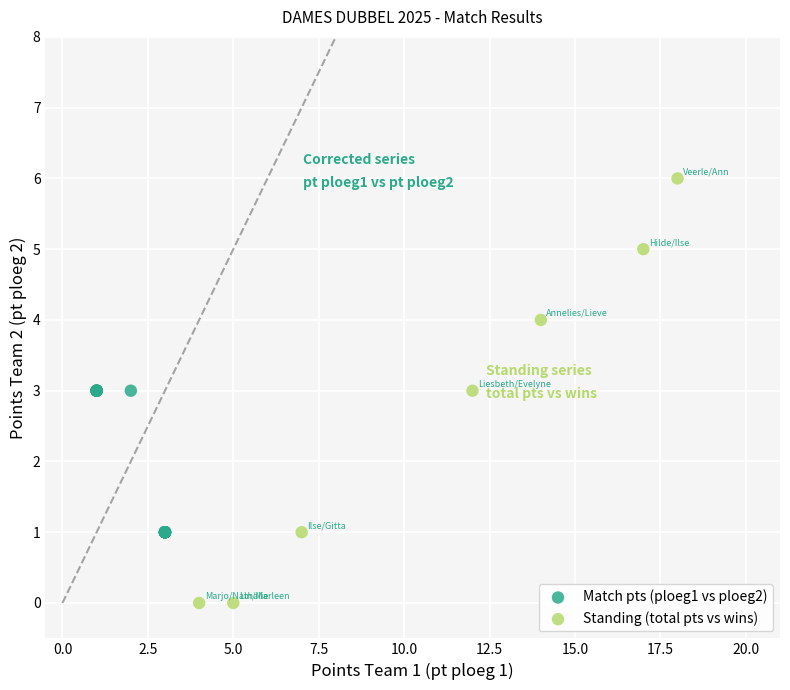

Which series contains the lowest Y value?

Standing (total pts vs wins)